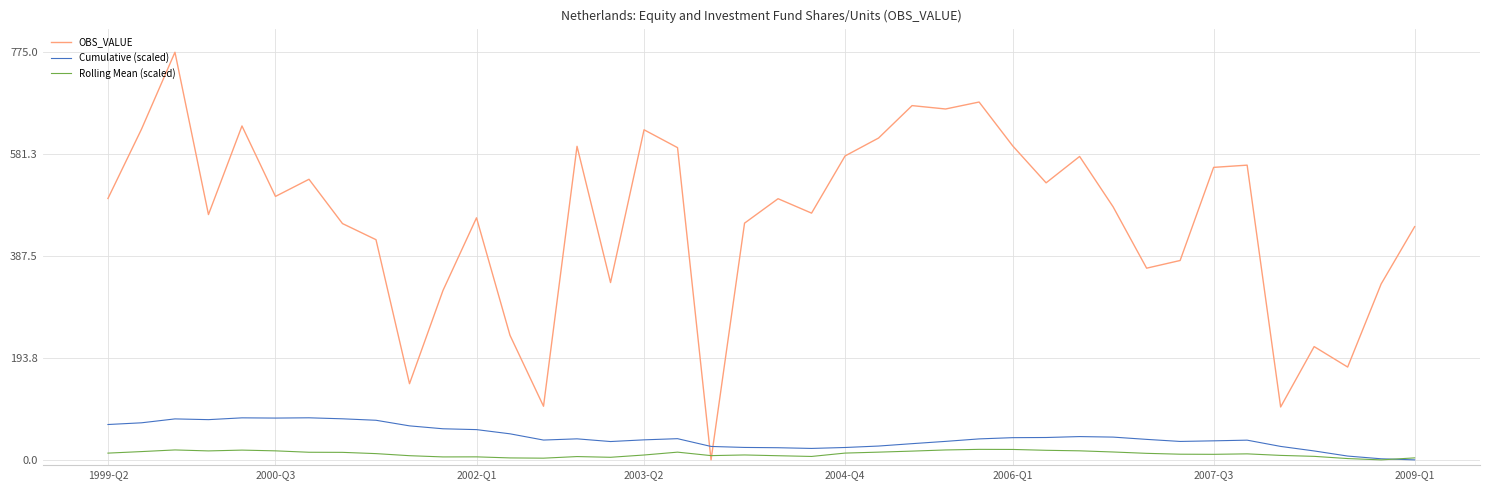

In OBS_VALUE, how many points are lower than both neighbors (excluding endpoints)?

12